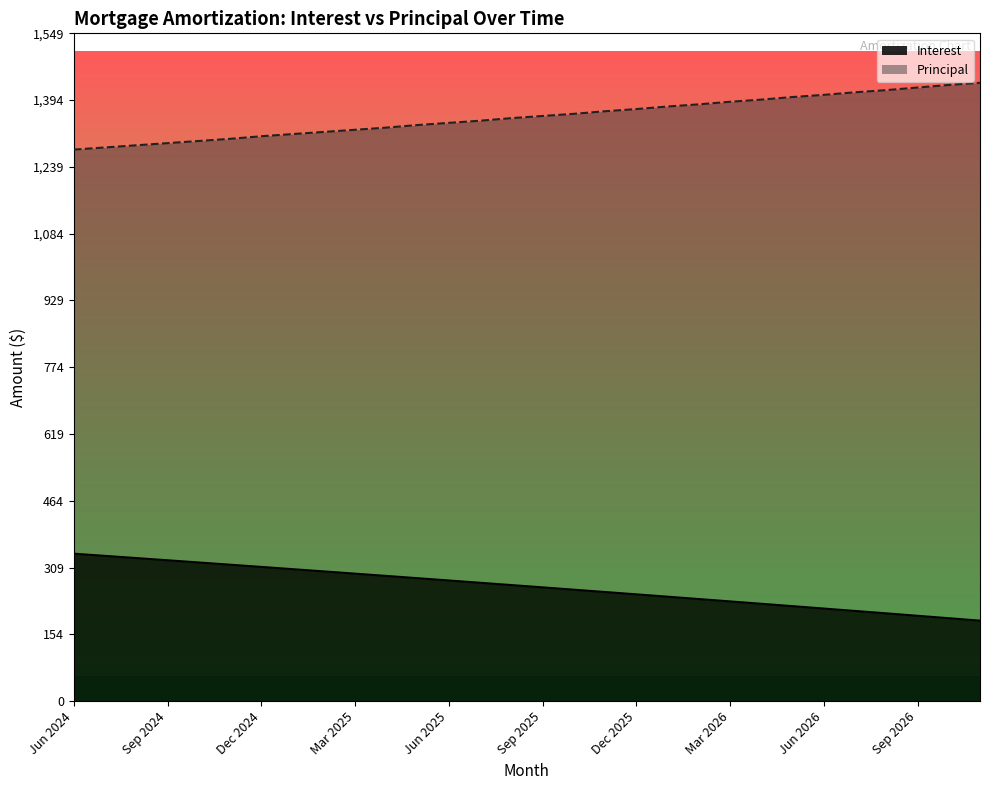

True or false: Principal (line) has a value of 1855.5 at 20.

False